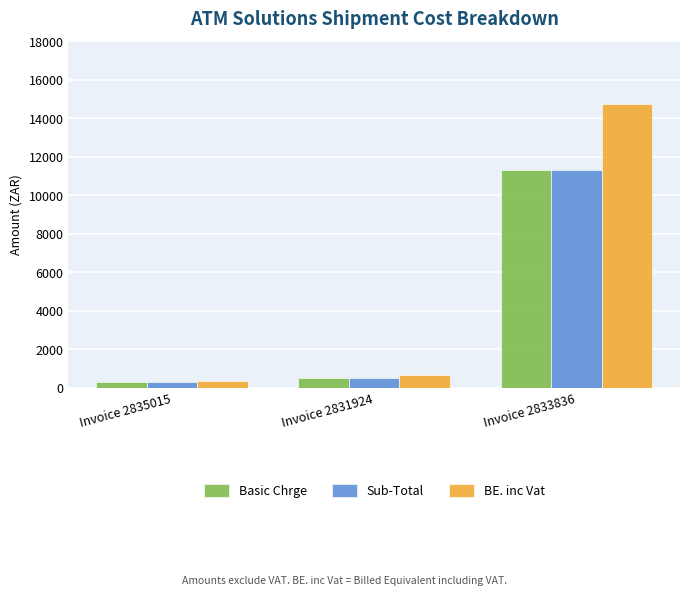

At which label does BE. inc Vat first exceed 667?

Invoice 2831924